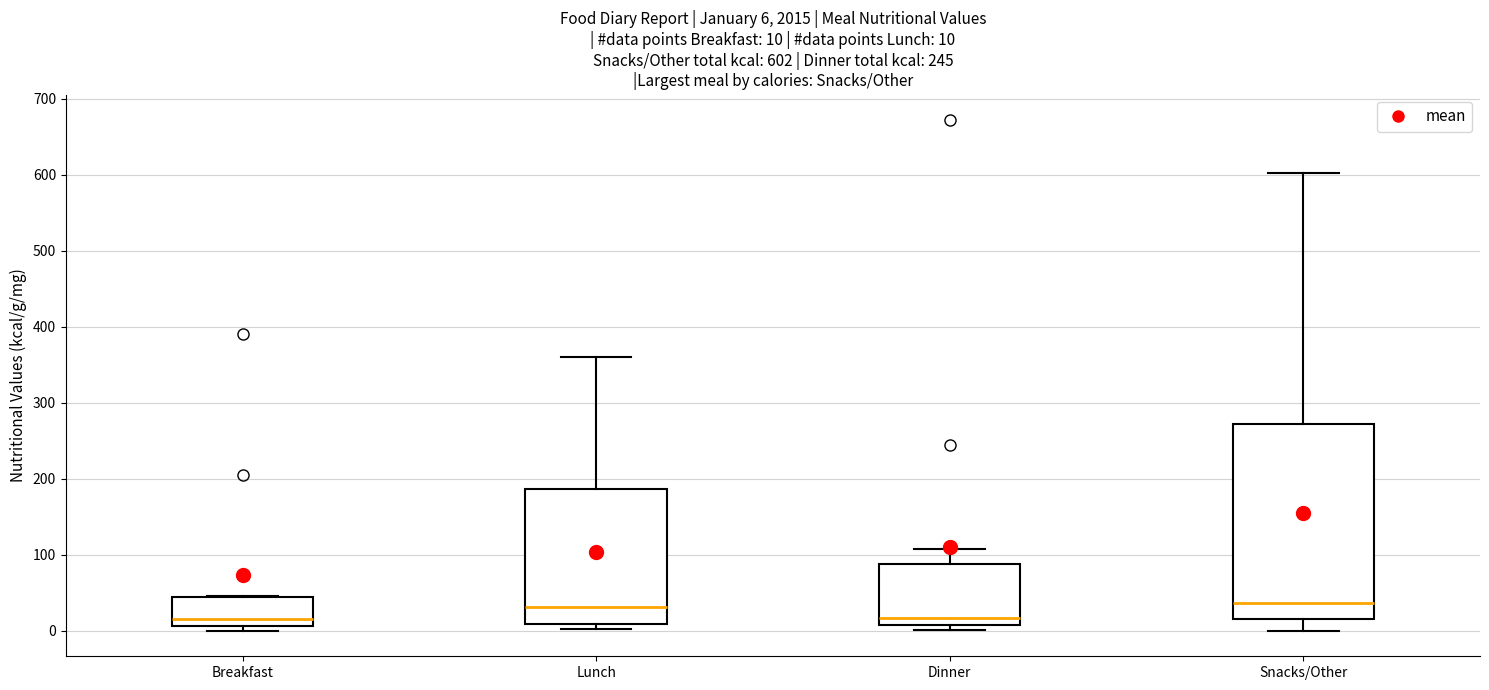

Which box is the tallest, from its lower edge to its upper edge?

Snacks/Other